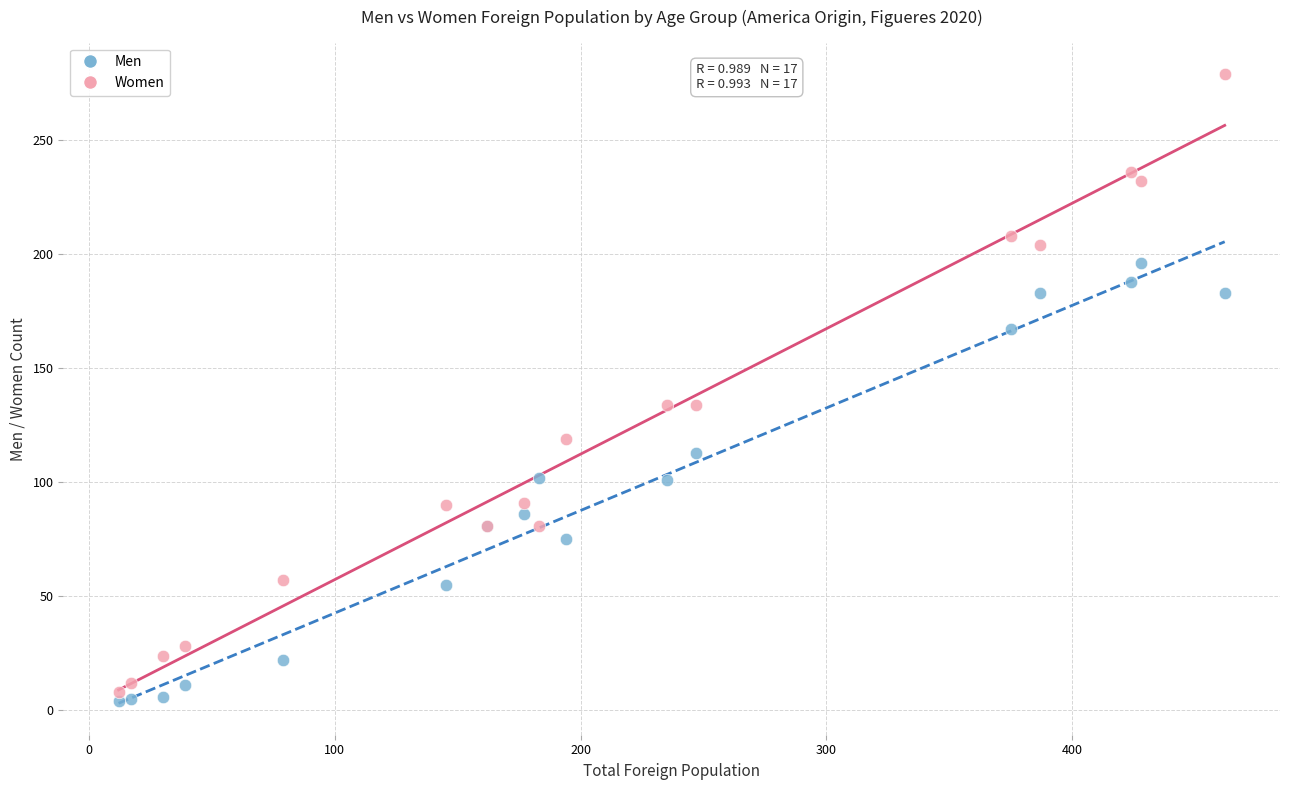

What are all the series names shown in the legend?

Men, Women